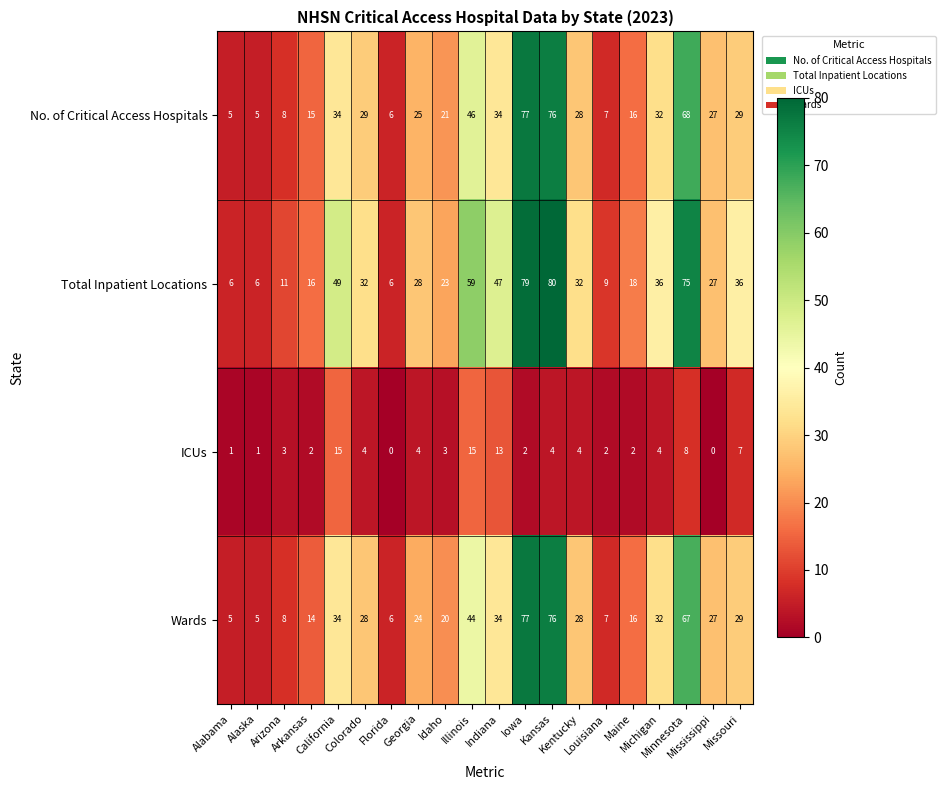

What is the sum of all ICUs values?

94